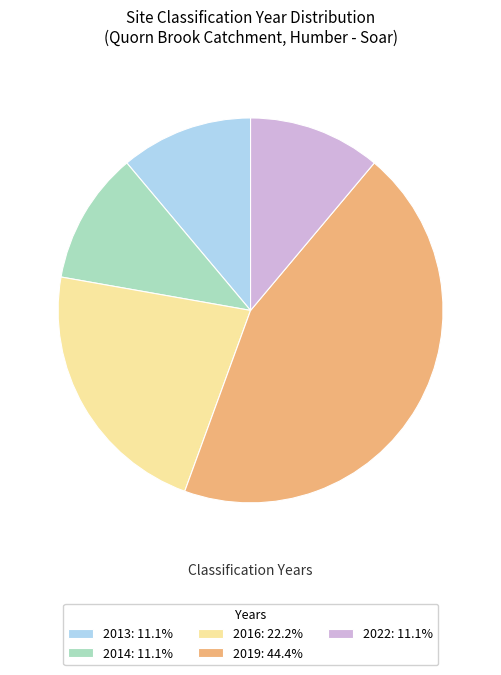

Is the sum of 2019: 44.4% and 2016: 22.2% greater than half?

Yes